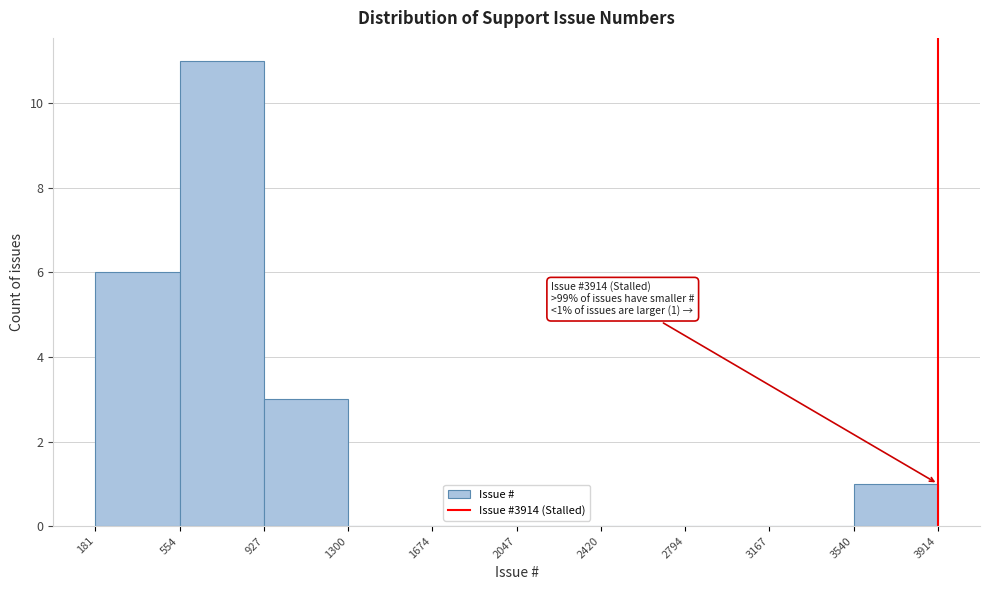

Which range on the x-axis has the tallest bar?

554 to 927